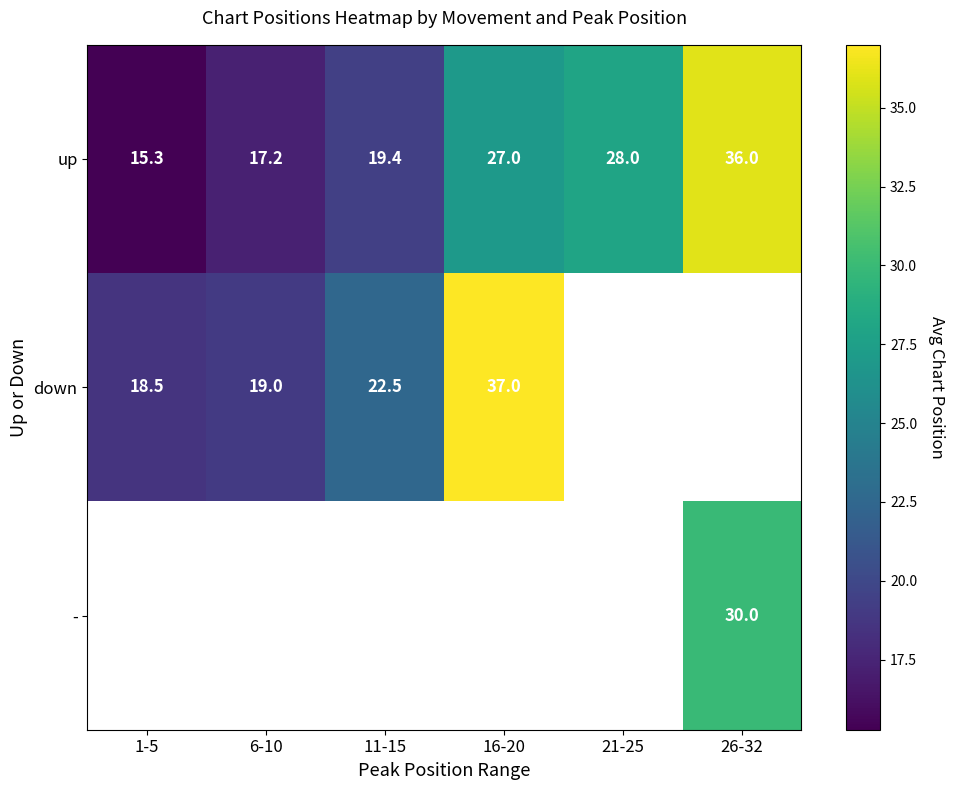

What is the difference between the maximum and minimum values in the down series?

18.5